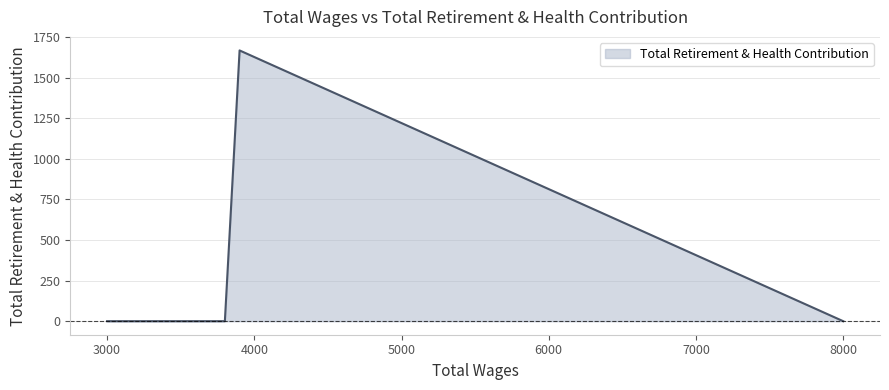

True or false: there are more than 0 points higher than both neighbors.

True